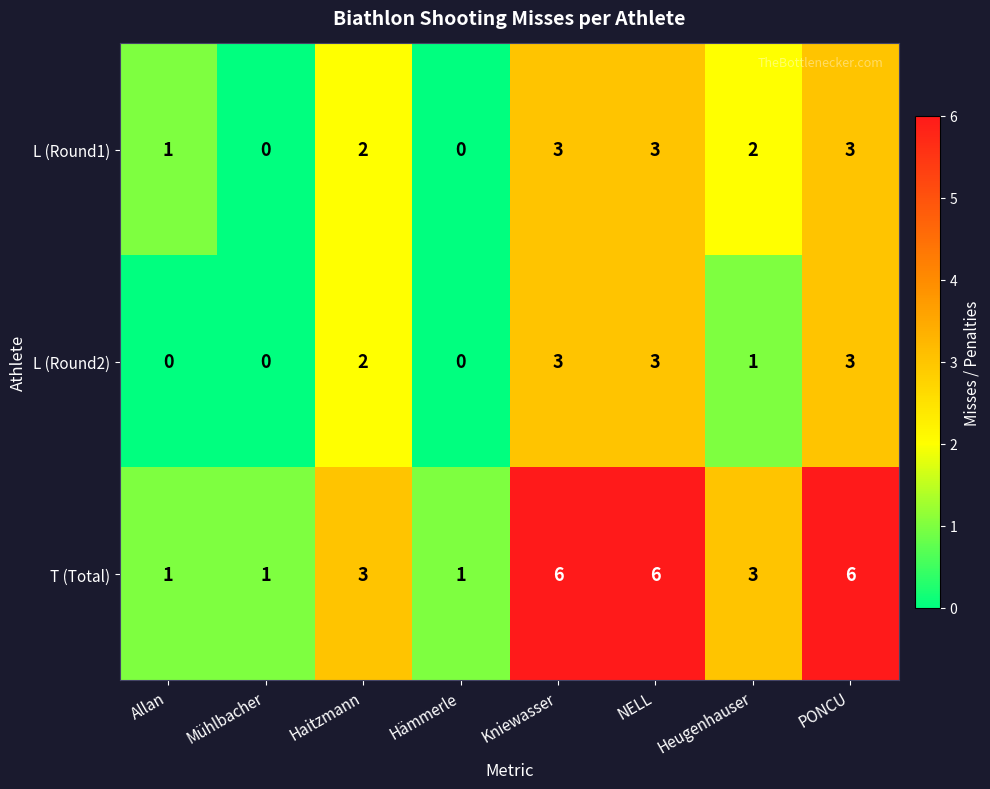

What is the difference between the second highest and minimum values in the L (Round1) series?

3